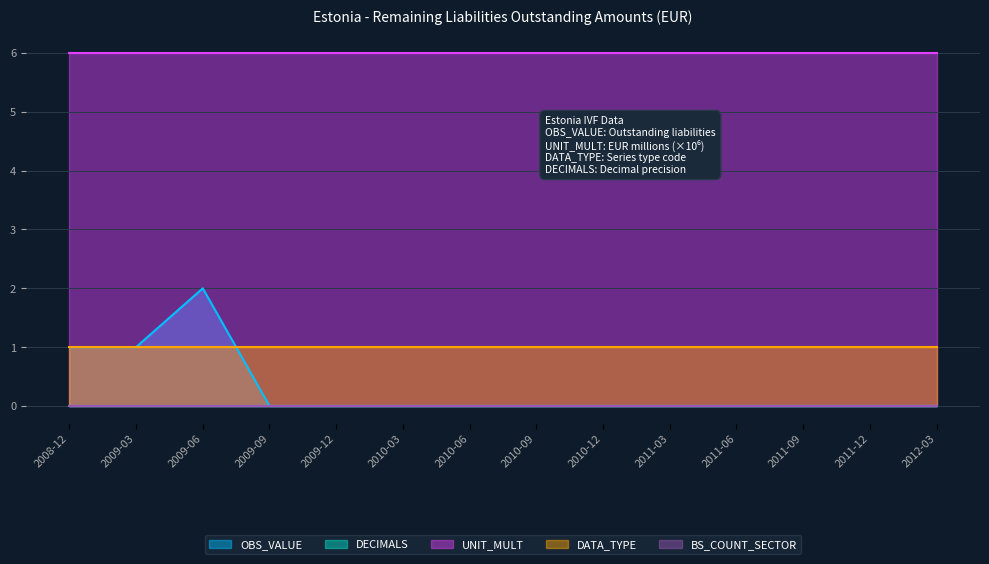

How many lines are shown in the chart?

5